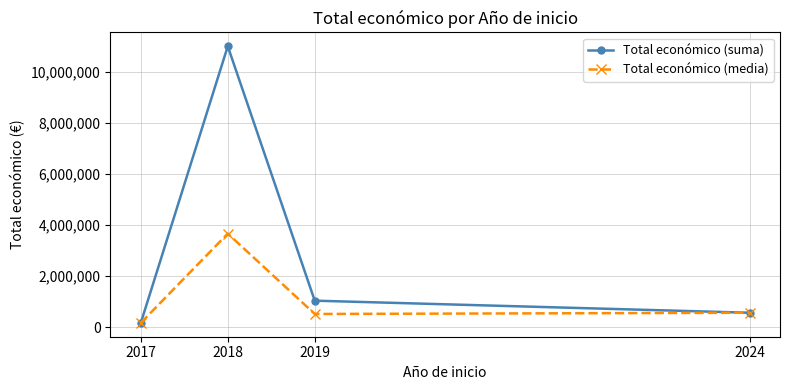

How many lines are shown in the chart?

2